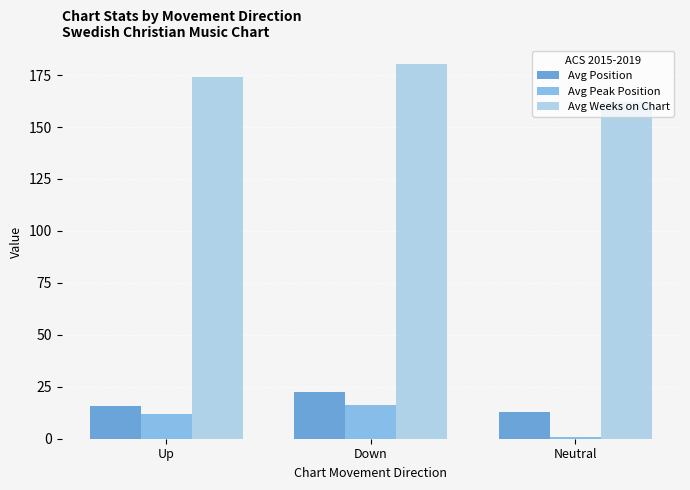

How many groups of bars are there?

3